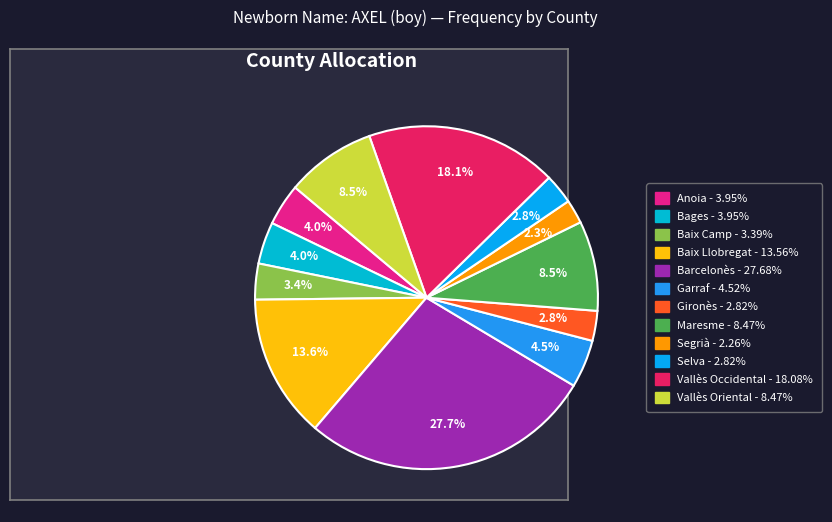

Which slice is the largest?

Barcelonès